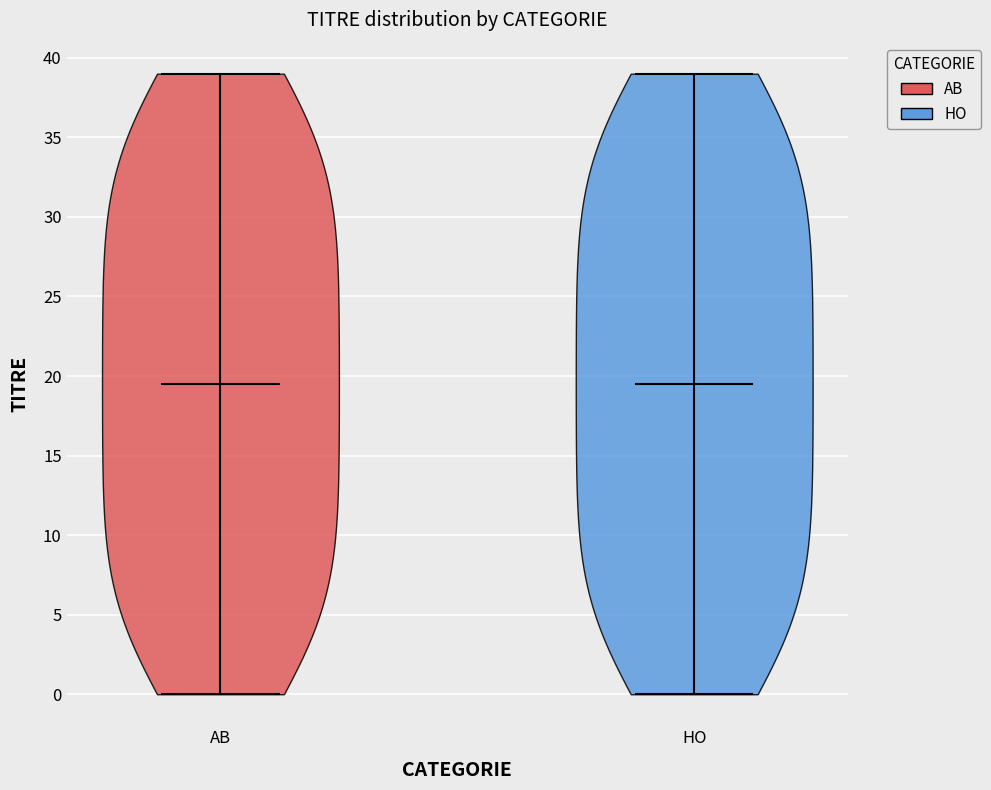

Reading left to right, read every violin against the y-axis: where its median line is, and the lowest and highest points it reaches. The values are not printed on the chart, so give them approximately, as read against the axis.

AB: median line 19.5, lowest point 0.0, highest point 39.0
HO: median line 19.5, lowest point 0.0, highest point 39.0